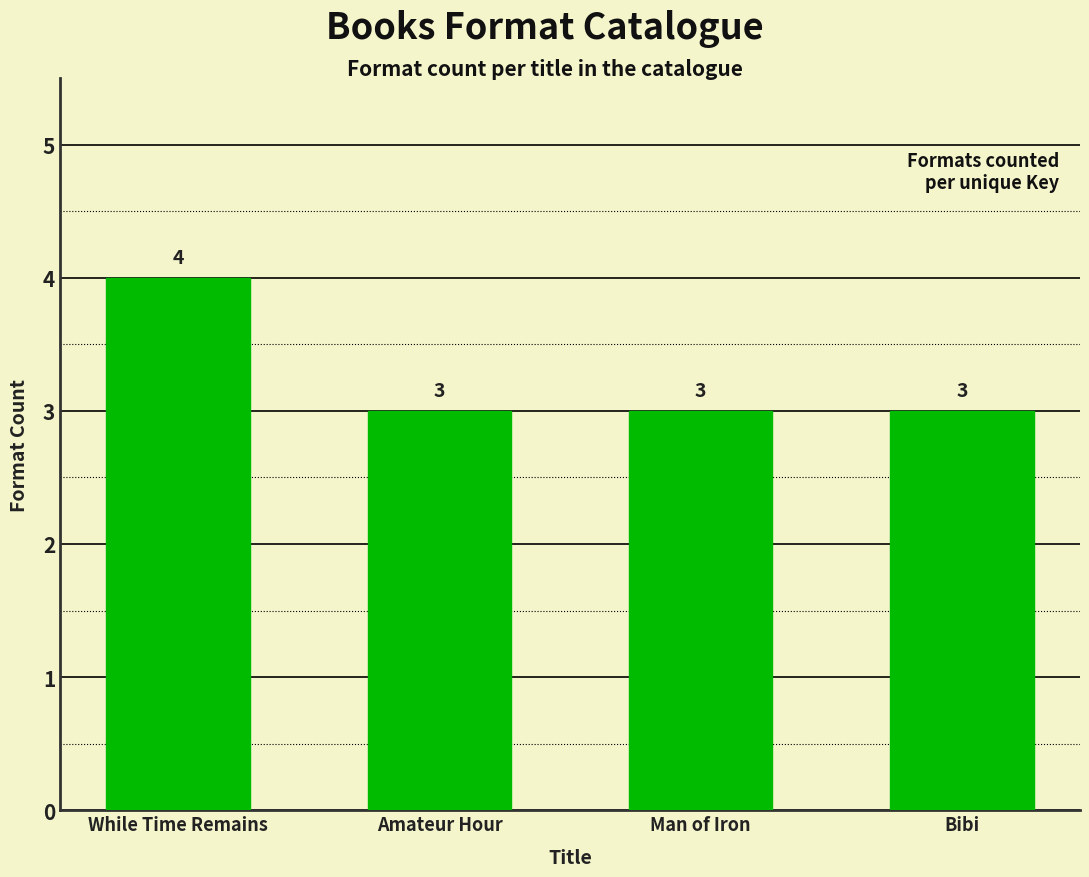

What is the difference between the maximum and minimum values?

1